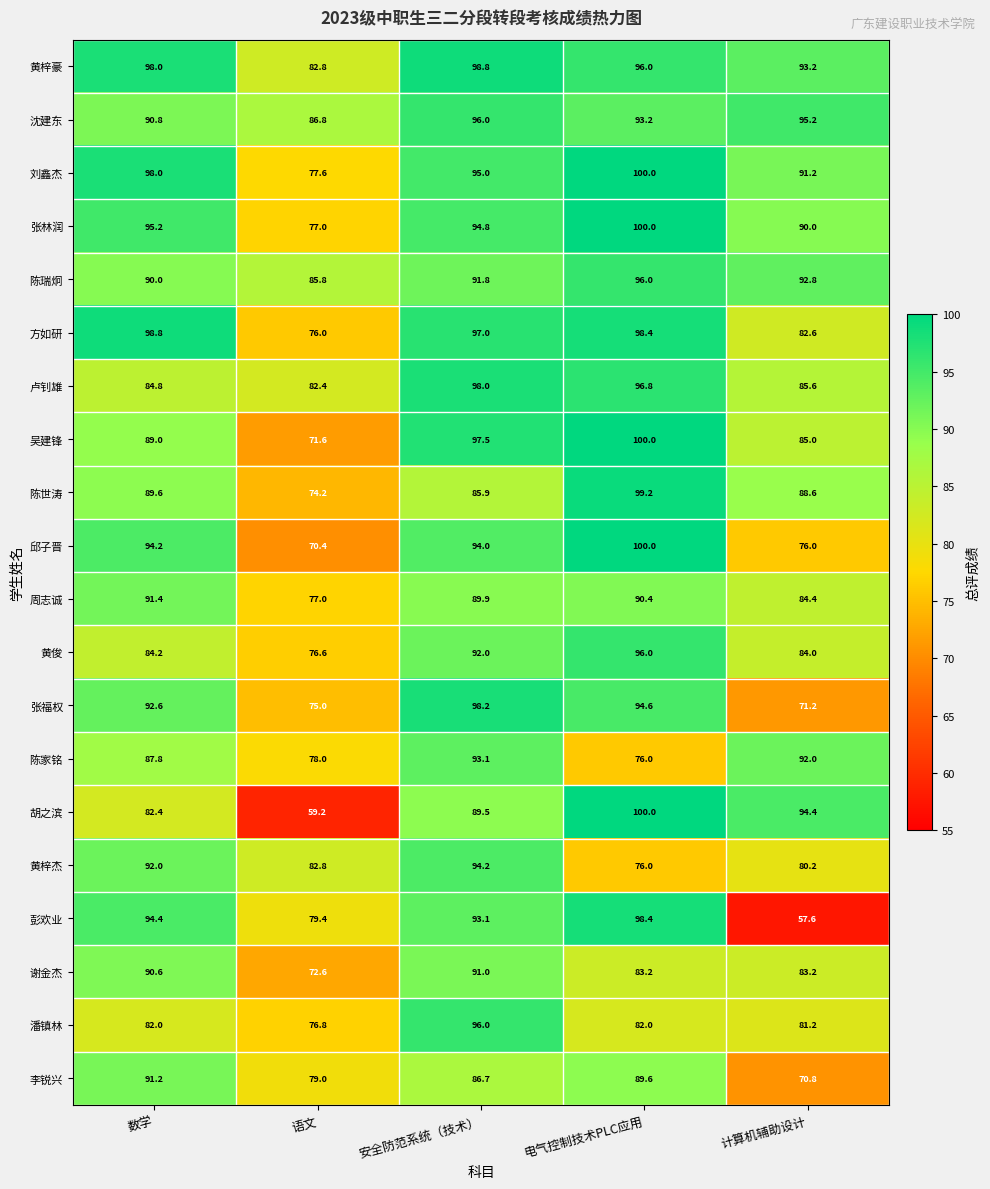

True or false: 陈家铭 has a value of 93.1 at 安全防范系统（技术）.

True